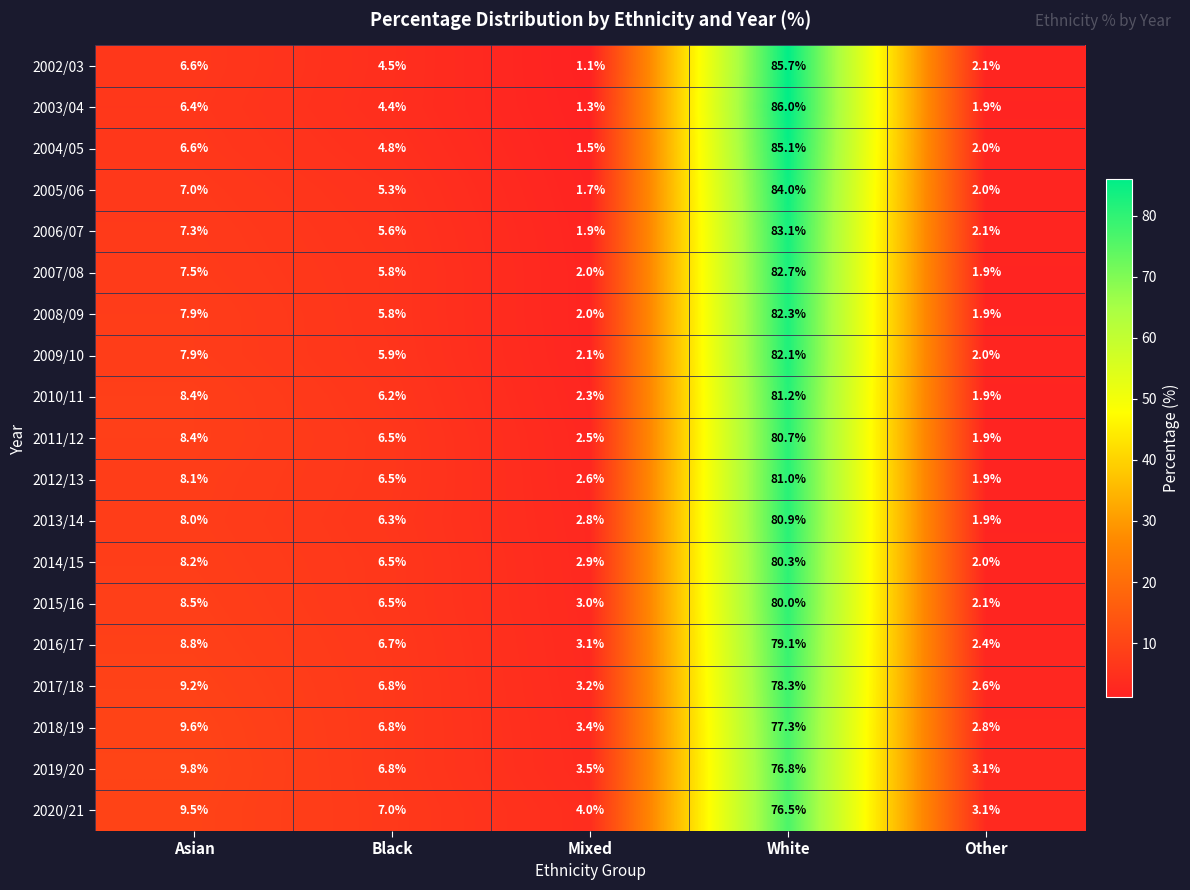

Which series has the largest range (max minus min)?

2003/04